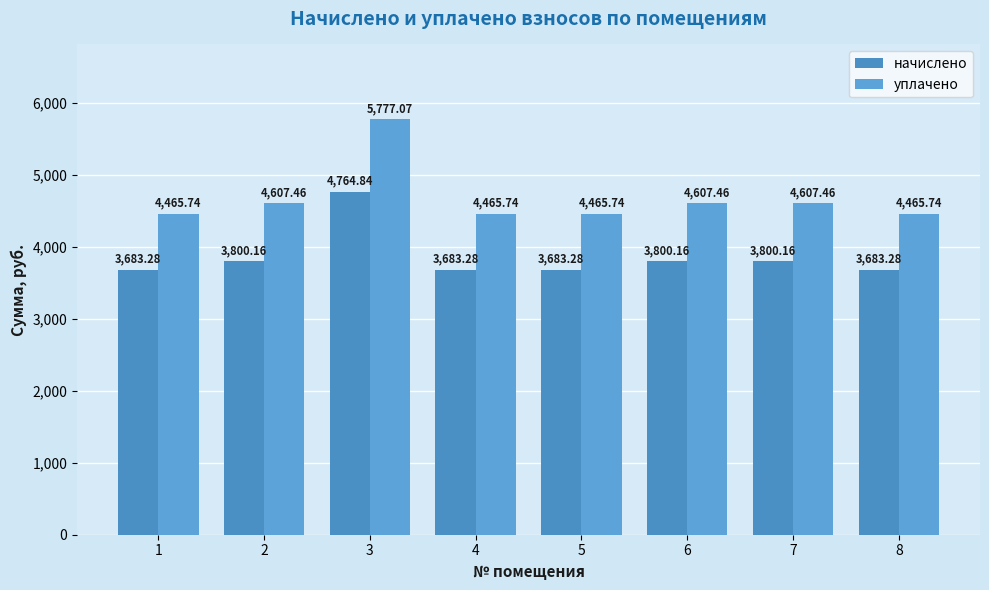

Reading right to left, list all the values displayed in this chart.

начислено: 8=3683.3	7=3800.2	6=3800.2	5=3683.3	4=3683.3	3=4764.8	2=3800.2	1=3683.3
уплачено: 8=4465.7	7=4607.5	6=4607.5	5=4465.7	4=4465.7	3=5777.1	2=4607.5	1=4465.7